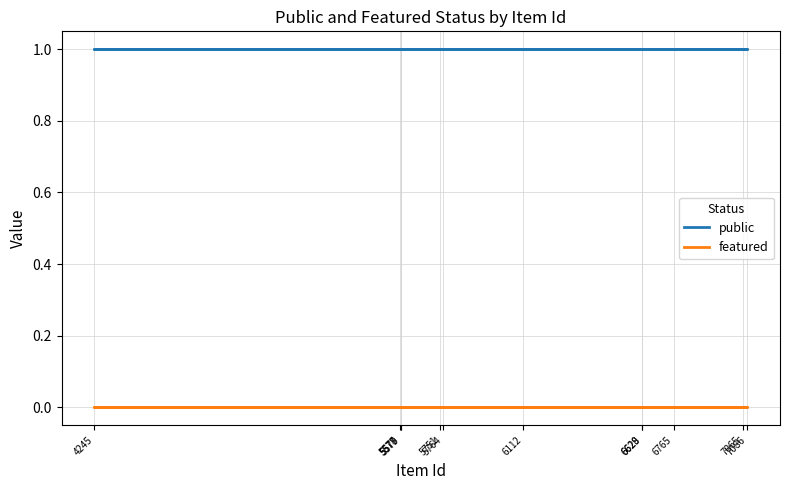

How many data points does each series have?

12